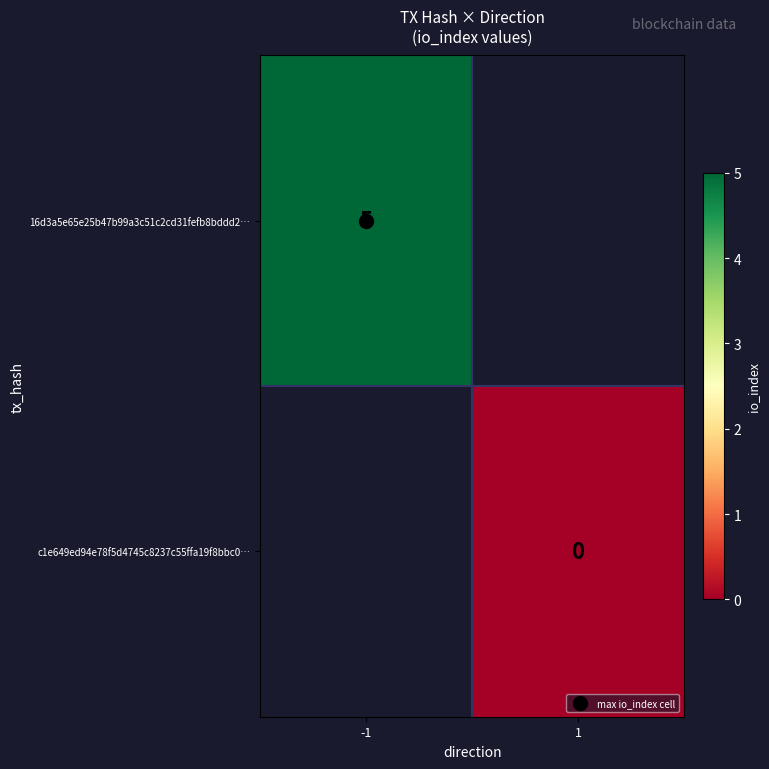

List the labels in order of 16d3a5e65e25b47b99a3c51c2cd31fefb8bddd2… value, largest first.

-1, 1